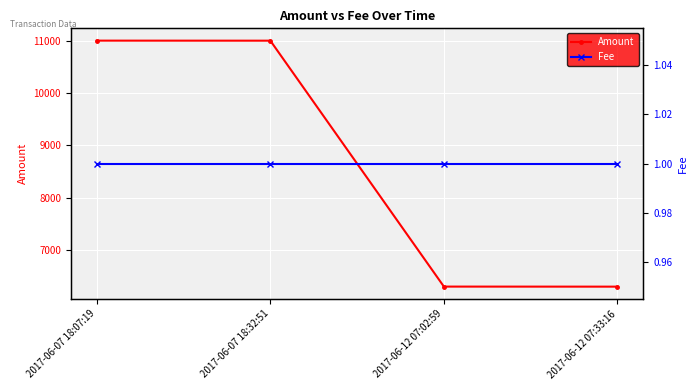

What is the label of the 2nd point from the left?

2017-06-07 18:32:51